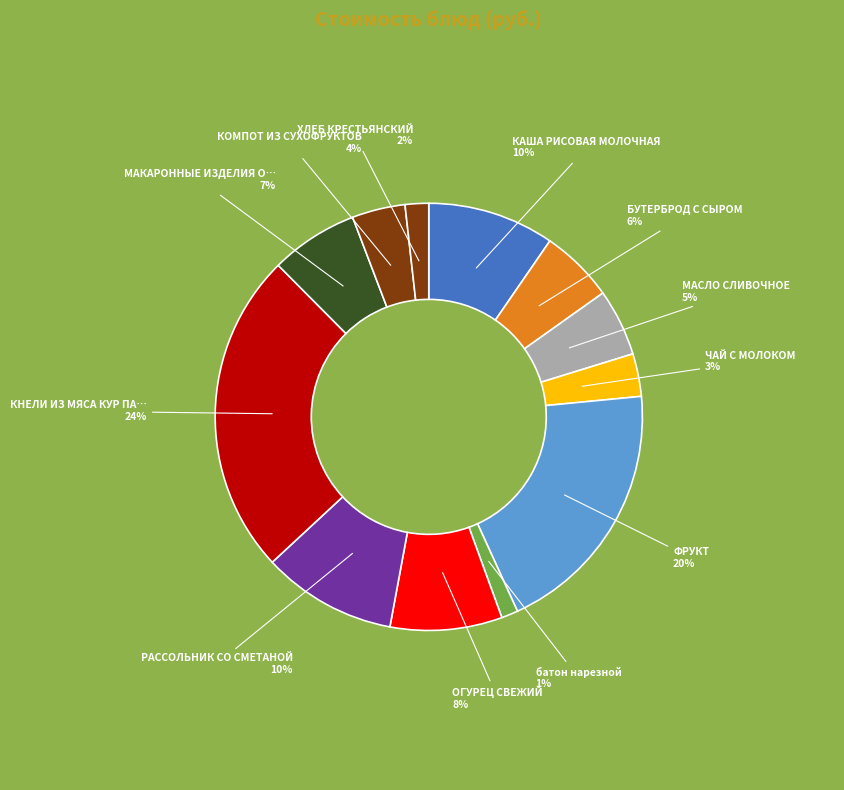

Count the number of slices in the pie.

12